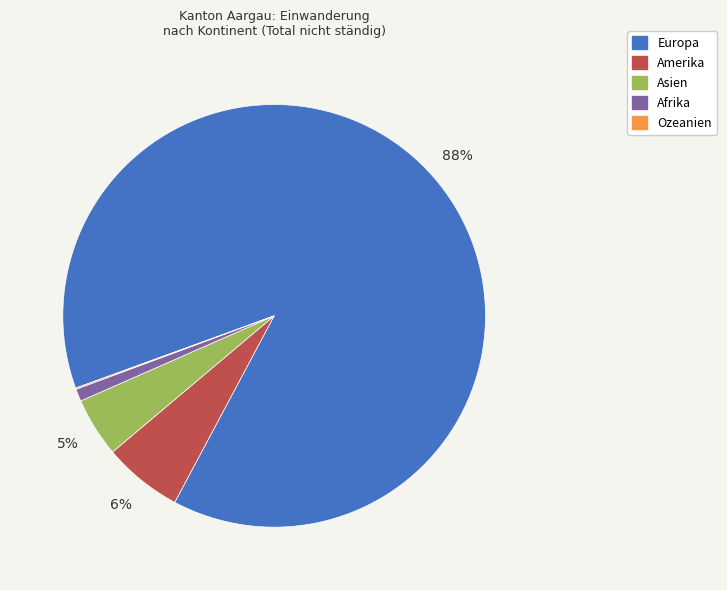

What is the largest slice in the pie chart?

Europa